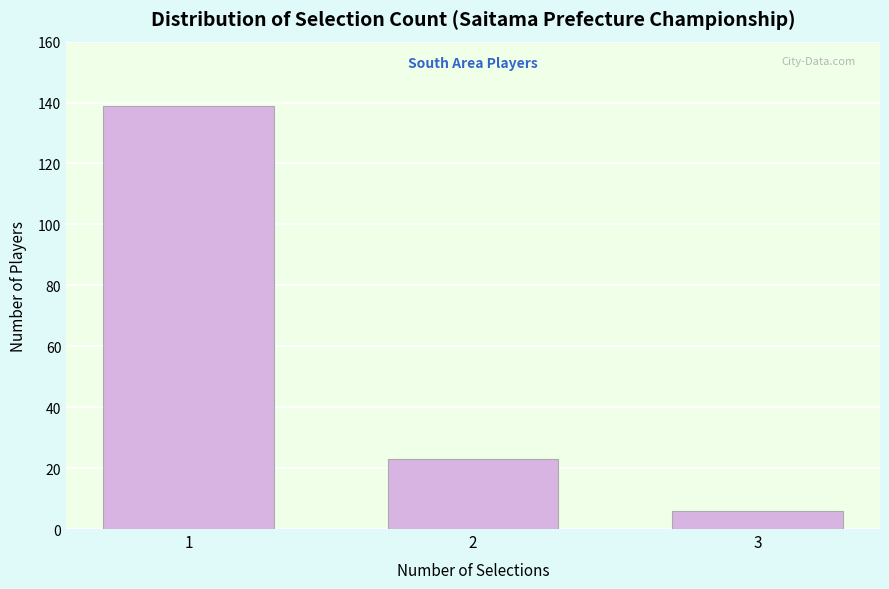

Reading left to right, transcribe all the data shown in this chart.

139	23	6